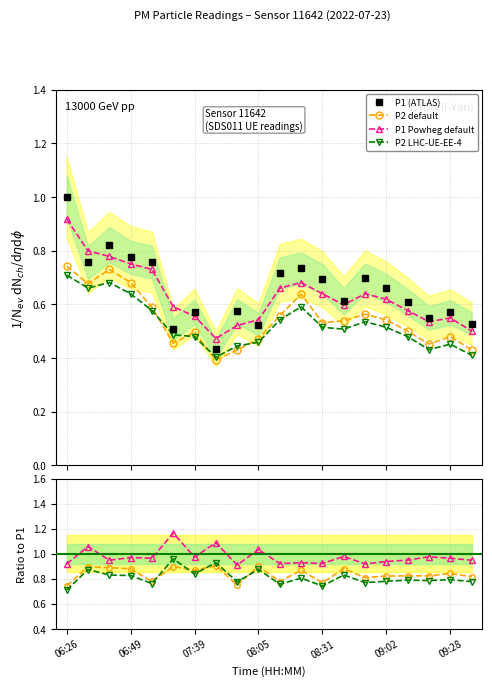

Between 06:49 and 06:41, which is larger?

06:41